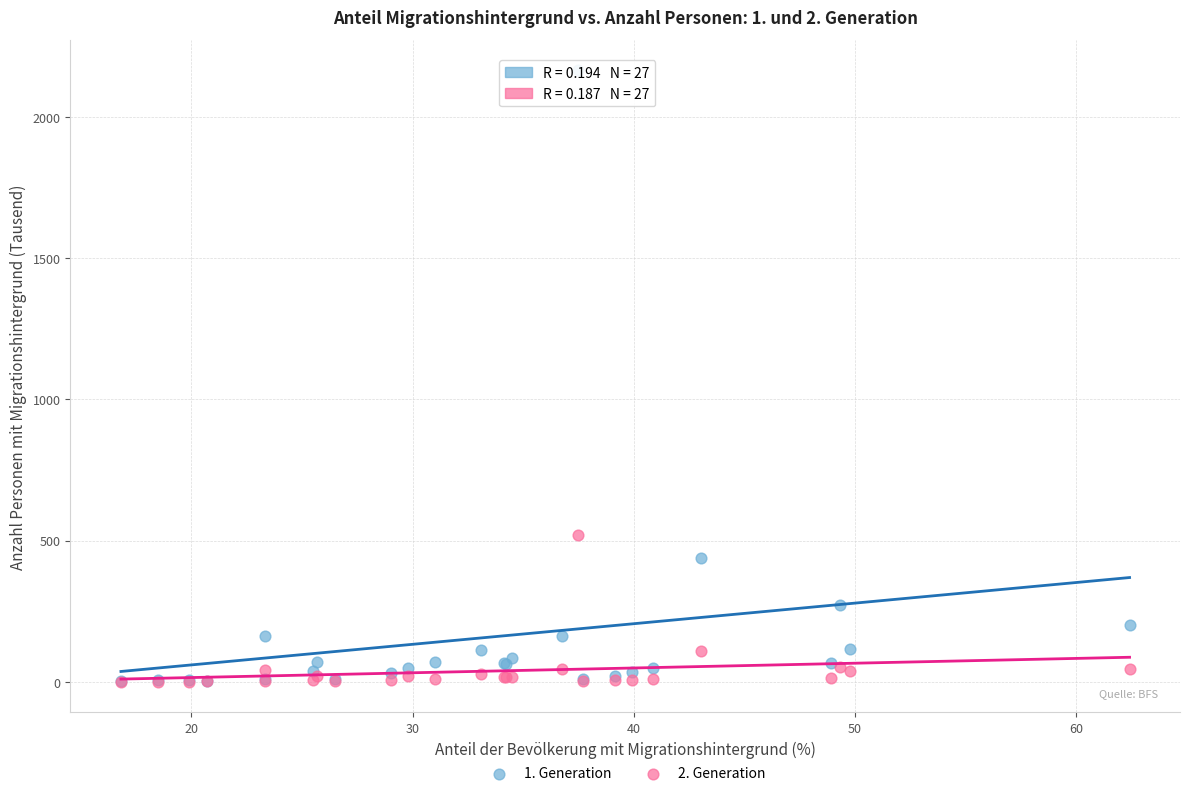

Across all series, what Y value is closest to 1082?

520.7